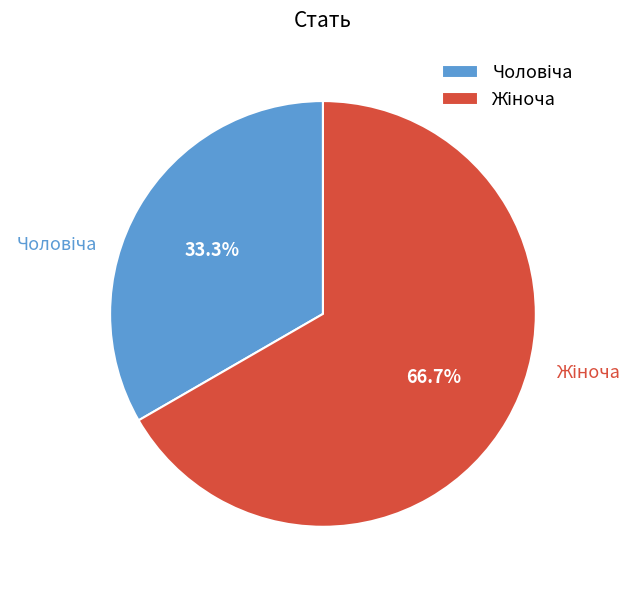

Count the number of slices in the pie.

2